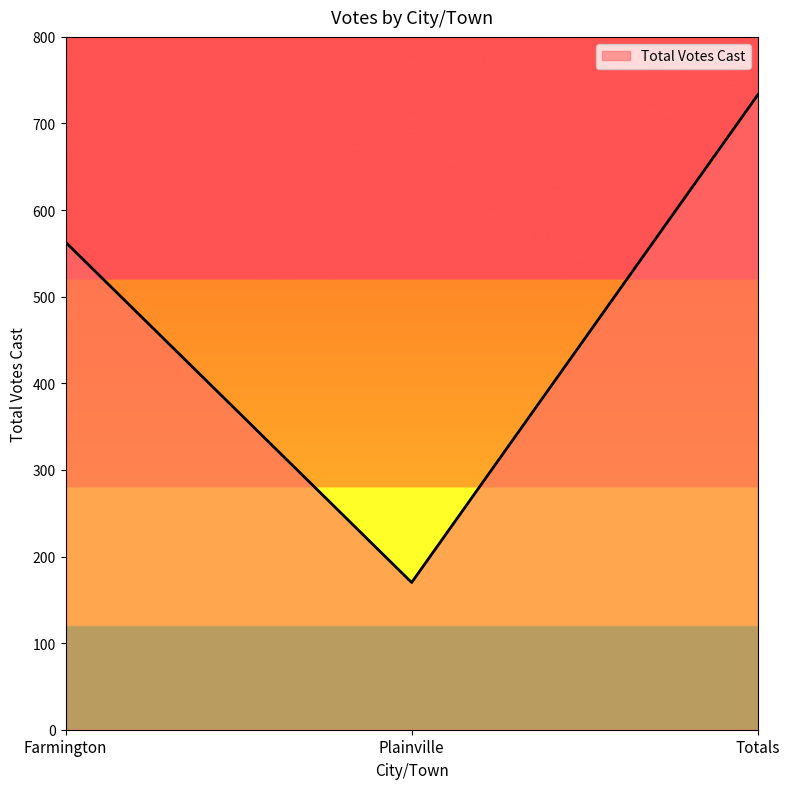

What is the smallest value displayed?

170